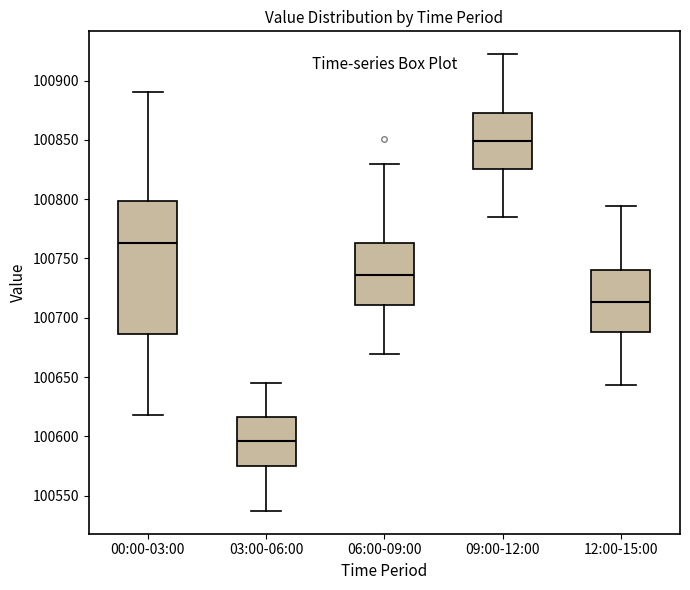

Where does the lower whisker of the box for 00:00-03:00 end on the y-axis? The values are not printed on the chart, so give them approximately, as read against the axis.

100620